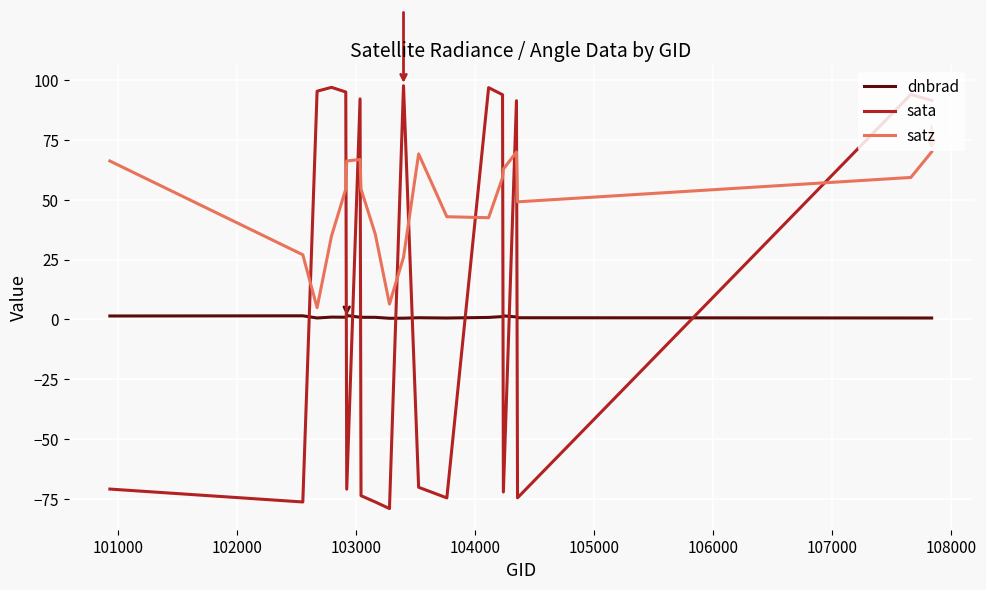

How many values in sata are above zero?

10